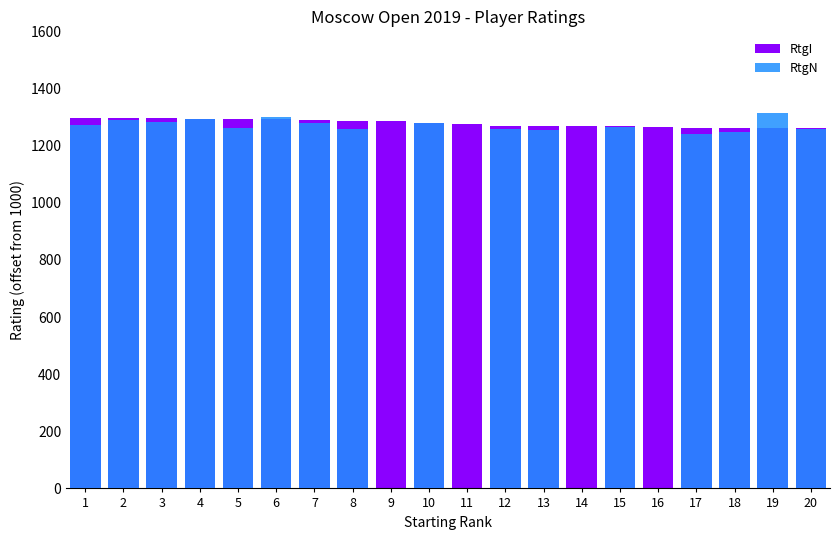

The RtgN series shows 1257 at 20. True or false?

True